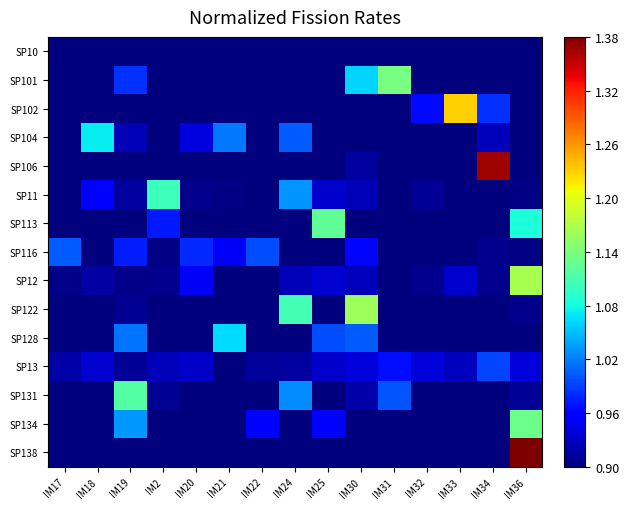

What is the spread (max minus min) of values at IM18?

0.2